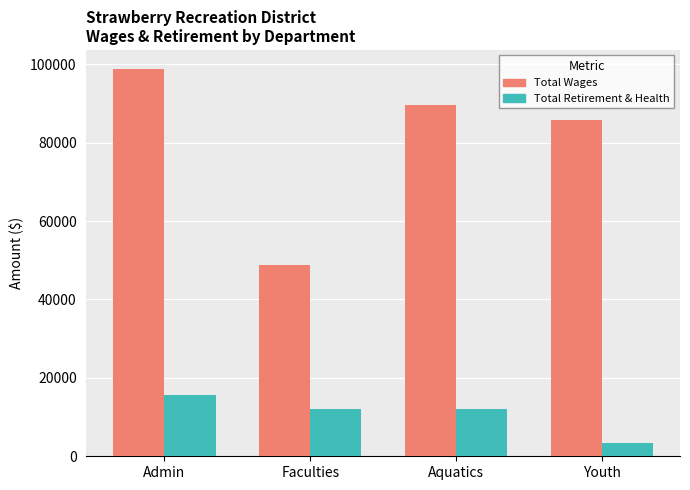

What is the label of the 2nd bar from the right?

Aquatics